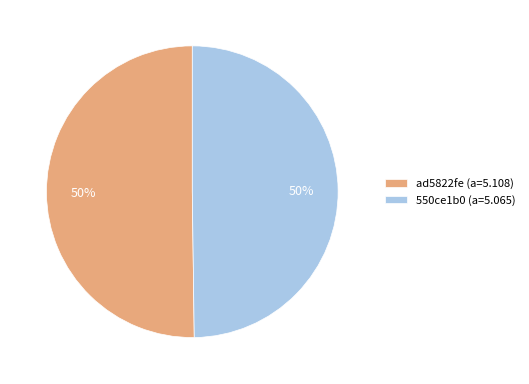

True or false: ad5822fe (a=5.108) accounts for 50% of the total.

True